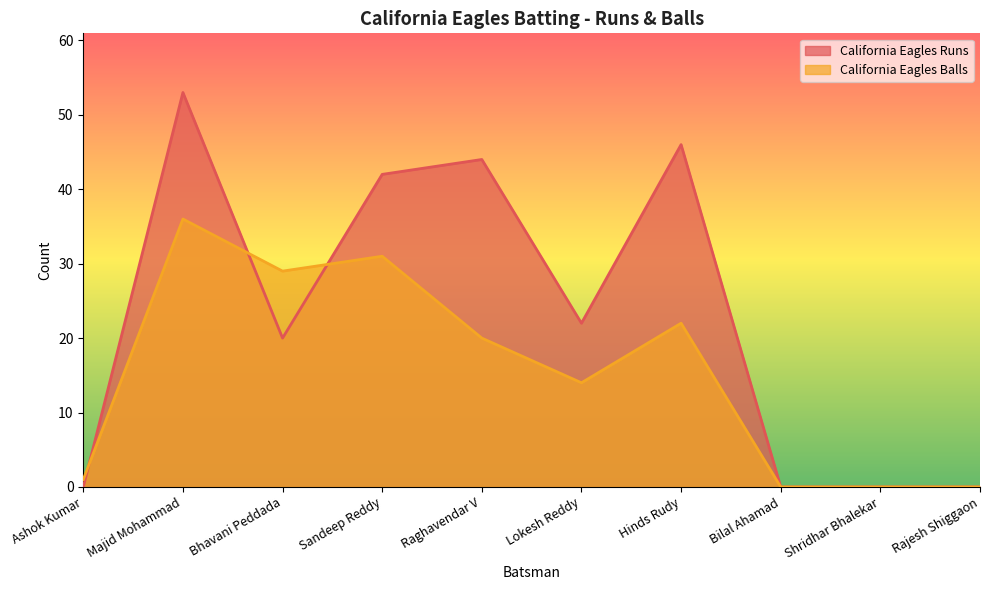

True or false: California Eagles Balls has more than 0 points higher than both neighbors.

True